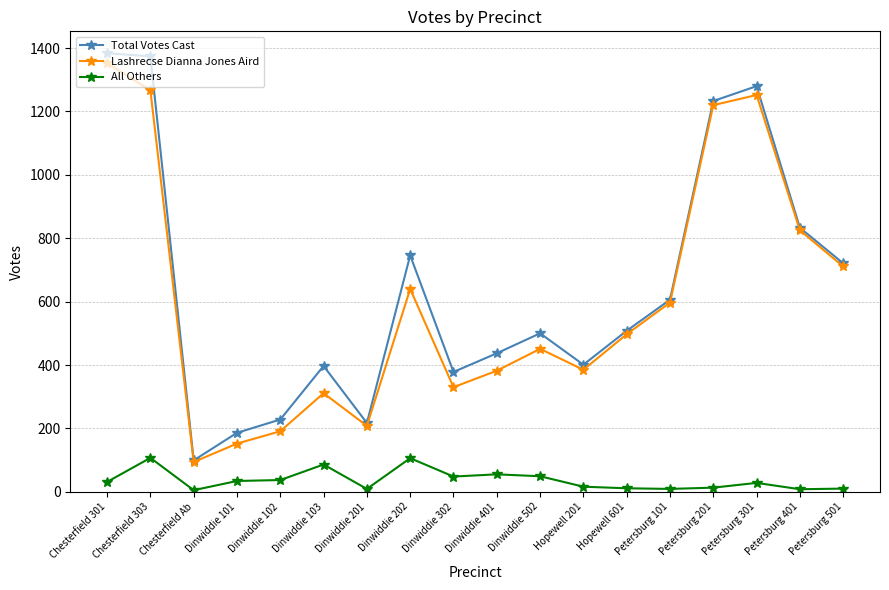

What is the spread (max minus min) of values at Dinwiddie 103?

311